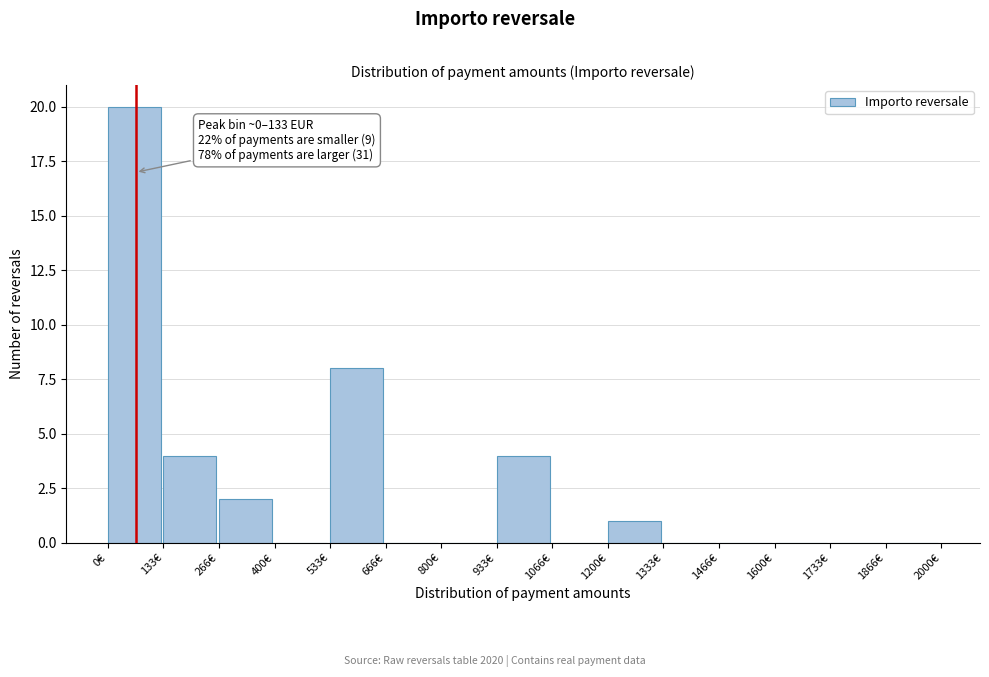

Over which range of the x-axis is the bar tallest?

0 to 140